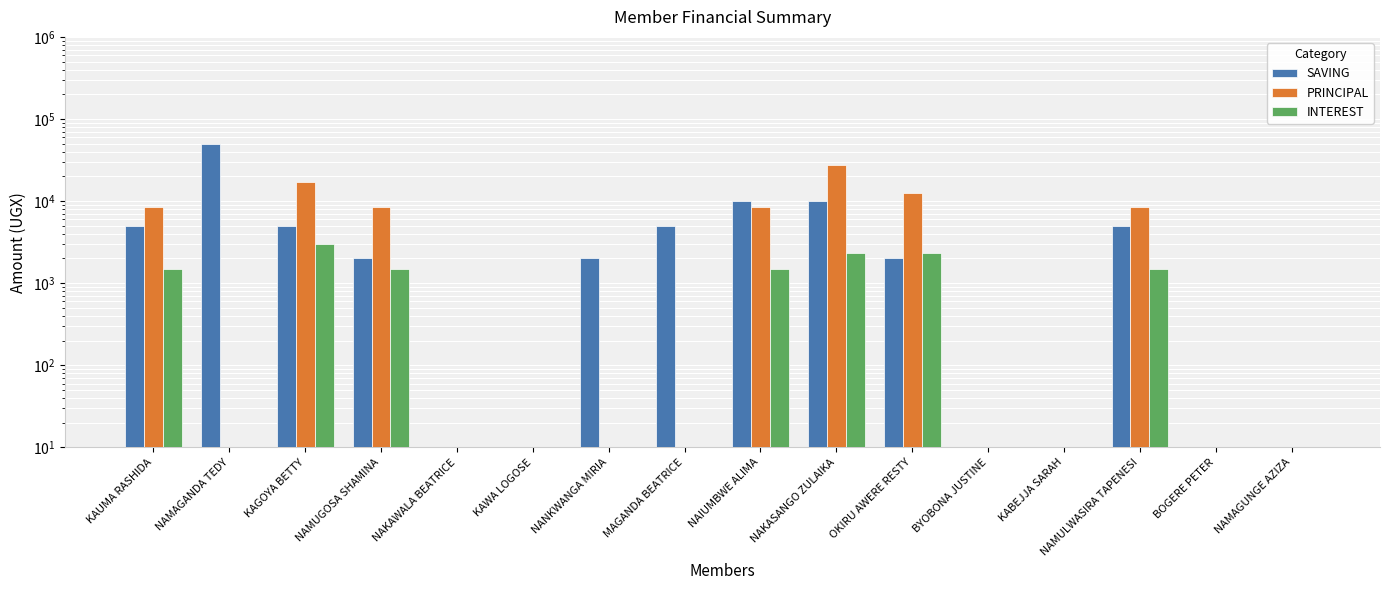

The INTEREST series shows 3 at KAWA LOGOSE. True or false?

False